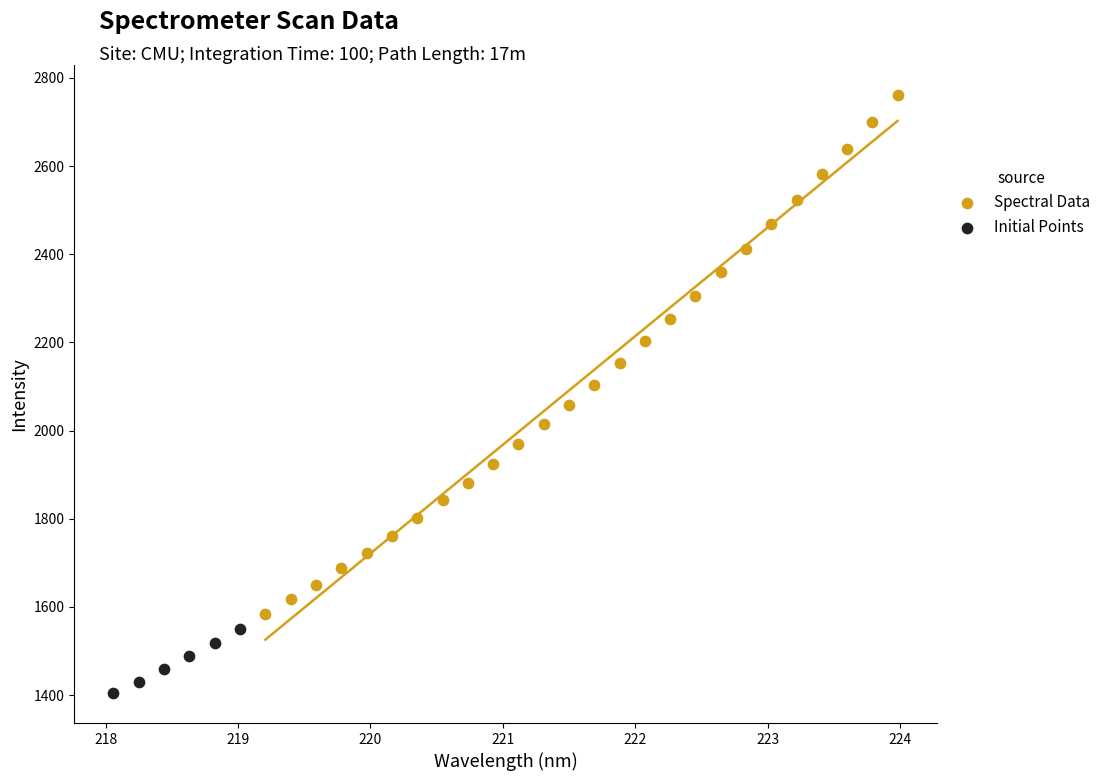

Which series contains the lowest Y value?

Initial Points